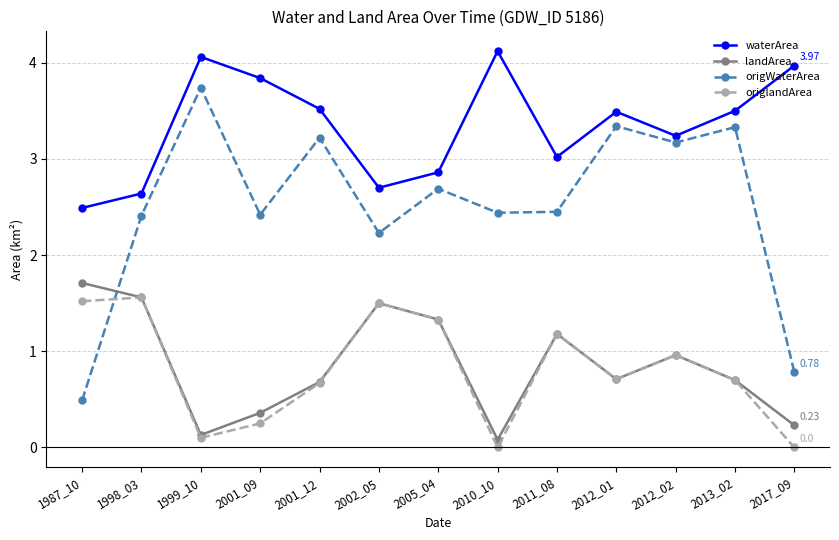

In origlandArea, how many points are lower than both neighbors (excluding endpoints)?

3